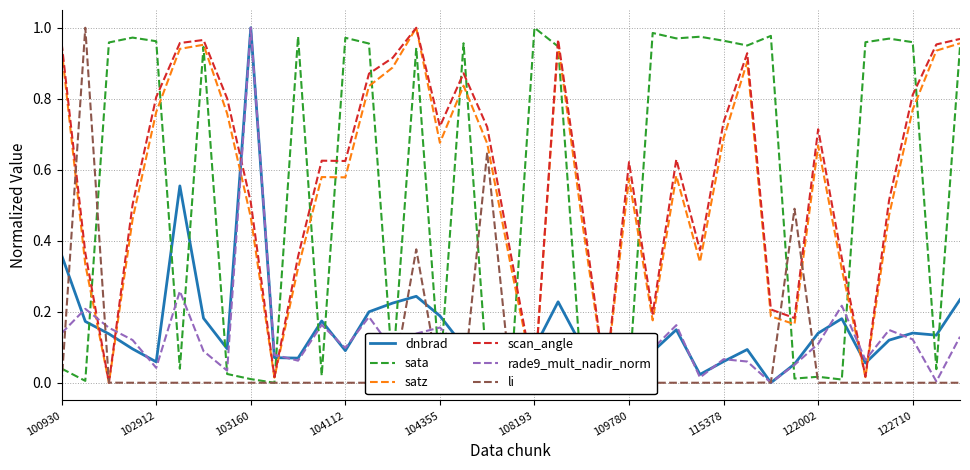

True or false: scan_angle and rade9_mult_nadir_norm intersect in this chart.

True